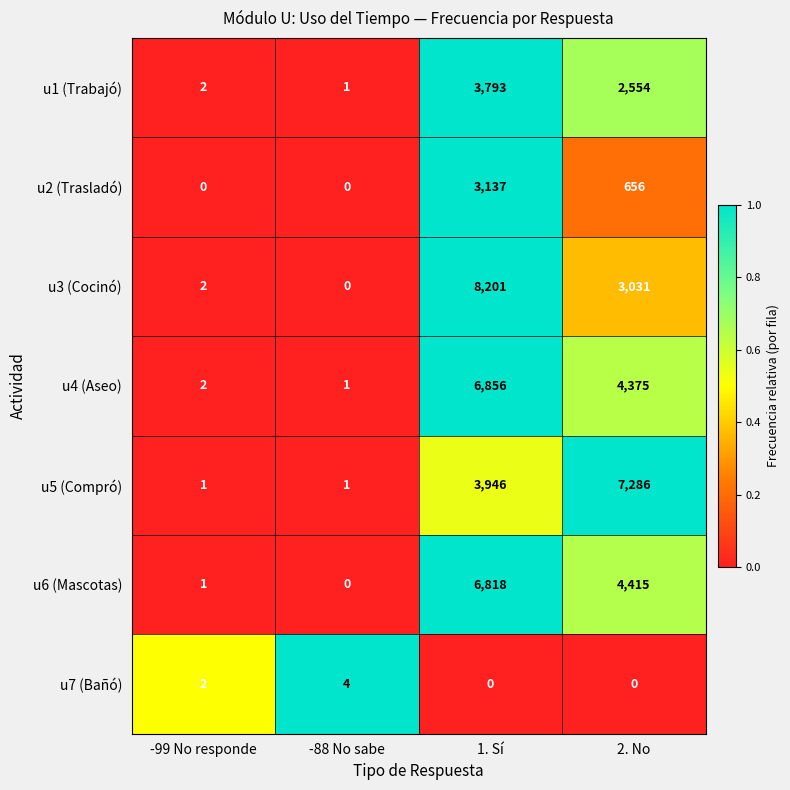

Is it true that u3 (Cocinó) equals 1973 at 2. No?

False